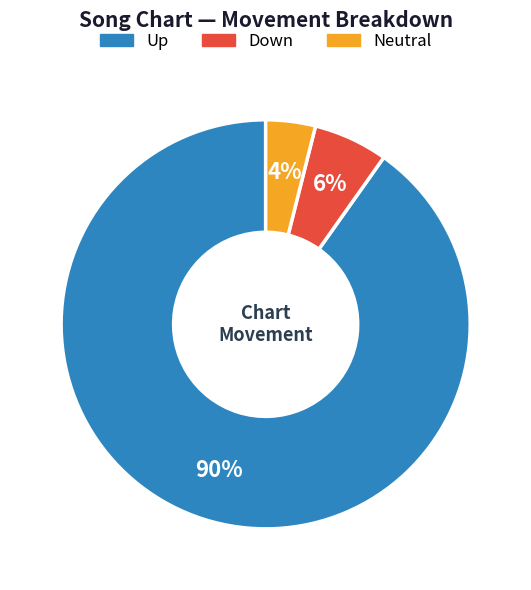

To the nearest percent, what is the difference between the largest and smallest slice percentages?

86%